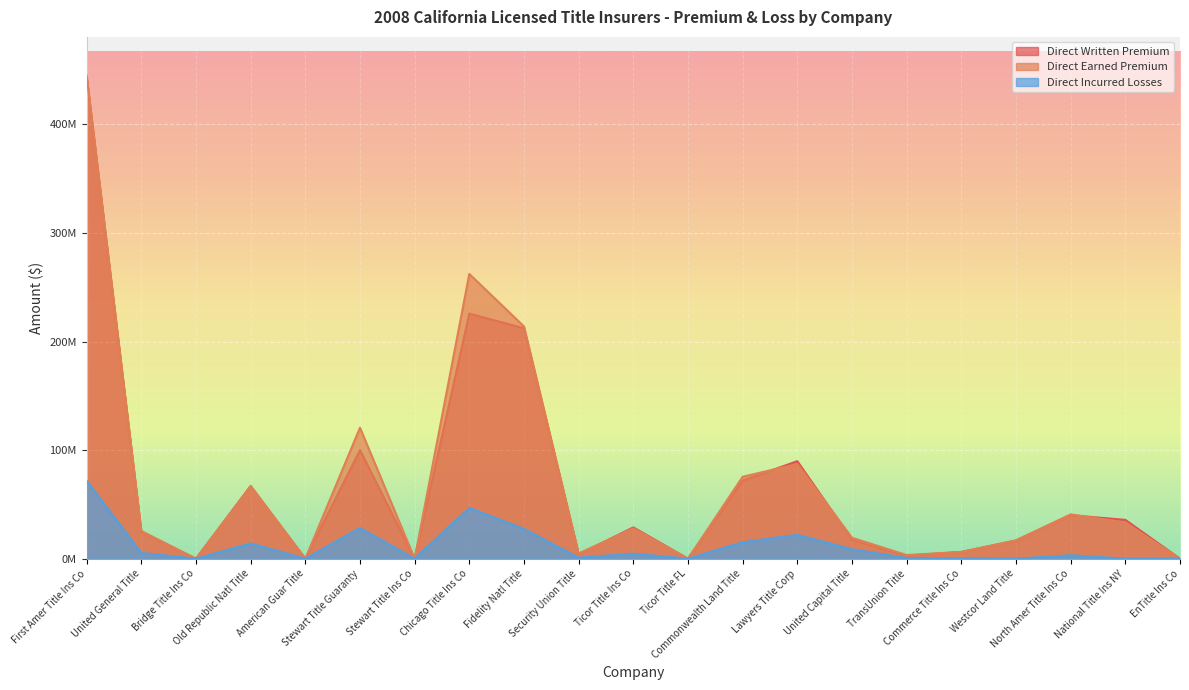

Is the value of Direct Written Premium at Westcor Land Title greater than the value of Direct Incurred Losses at Ticor Title Ins Co?

Yes